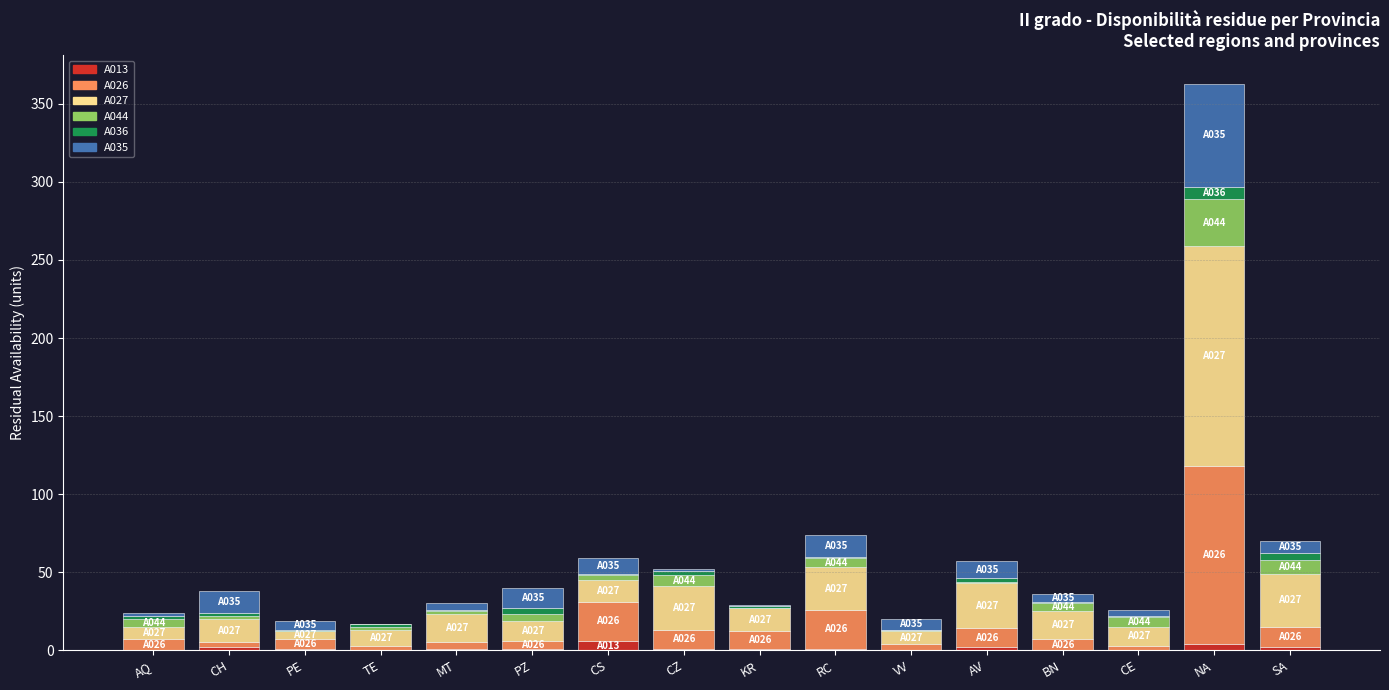

What are all the series names shown in the legend?

A013, A026, A027, A044, A036, A035